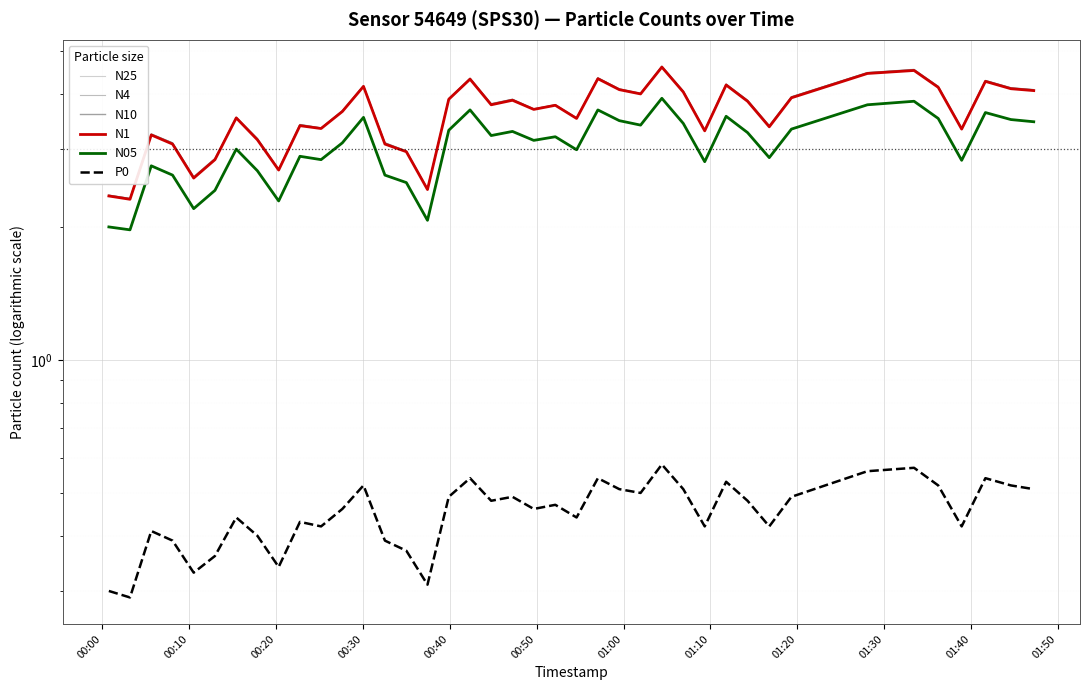

Where is the first local minimum for N1?

00:10